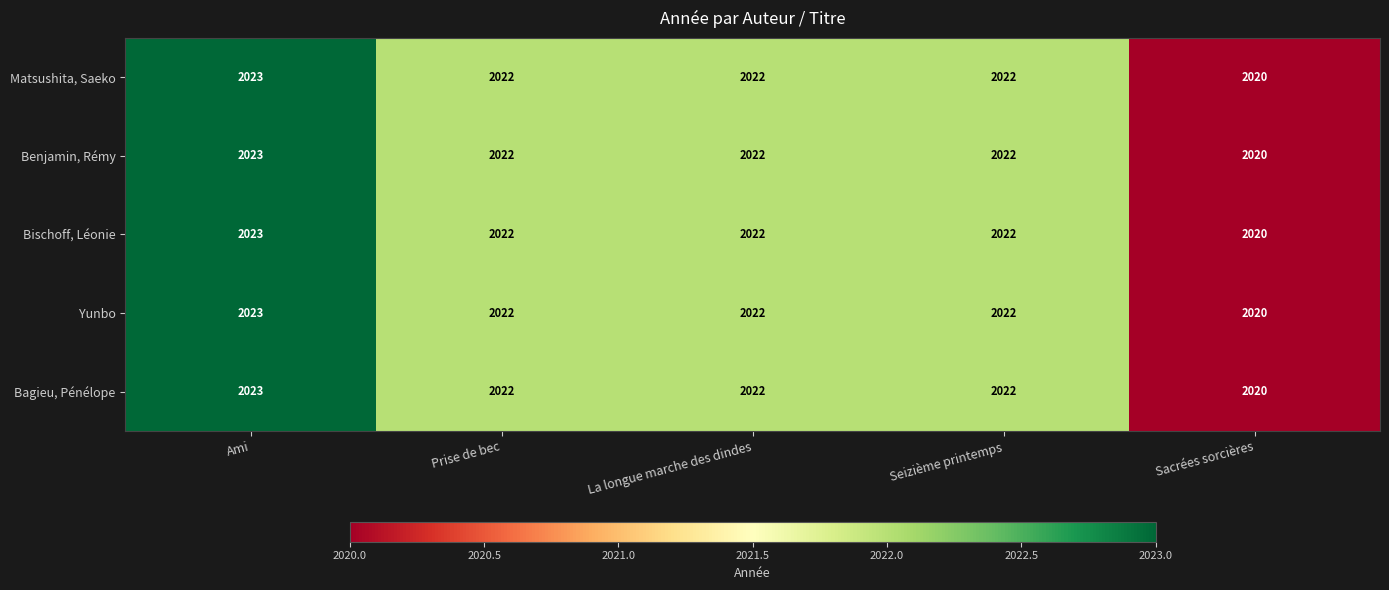

The Yunbo series shows 876 at Sacrées sorcières. True or false?

False